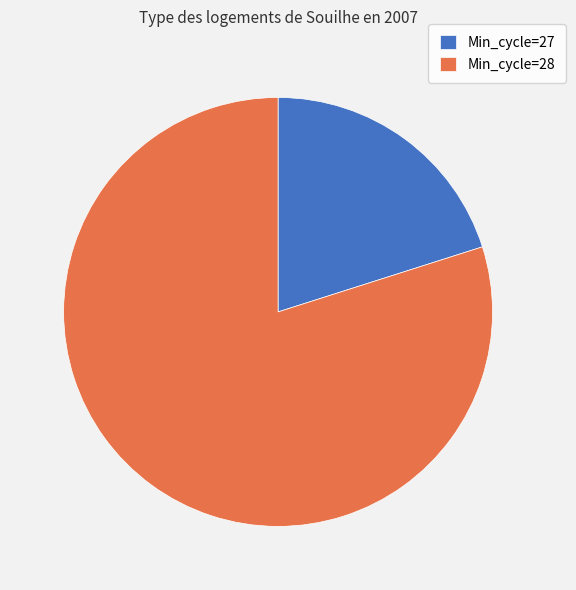

Which has a higher value, Min_cycle=28 or Min_cycle=27?

Min_cycle=28